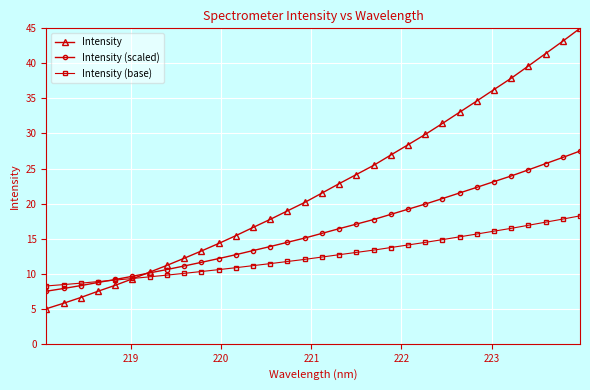

Which series has the largest total across all categories?

Intensity